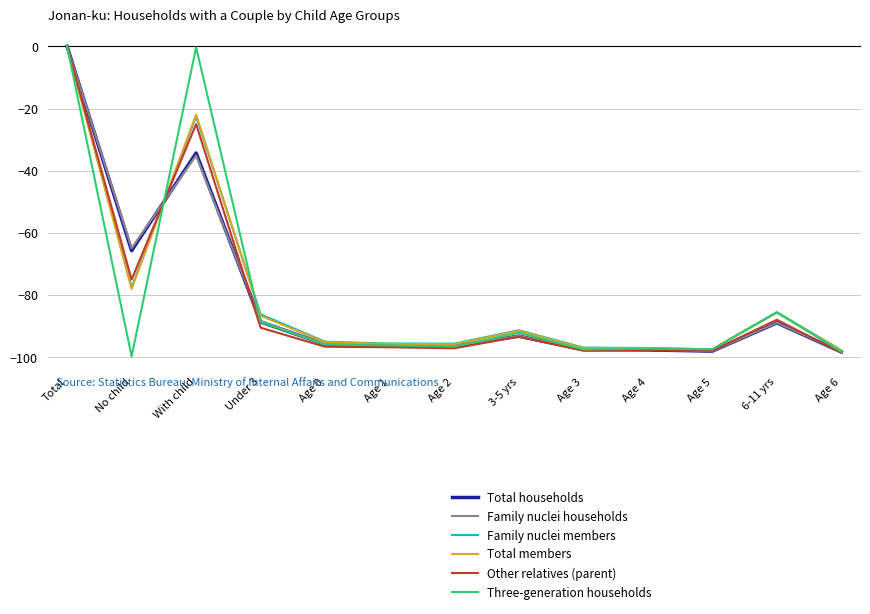

What is the total value across all series at Age 3?

-584.2